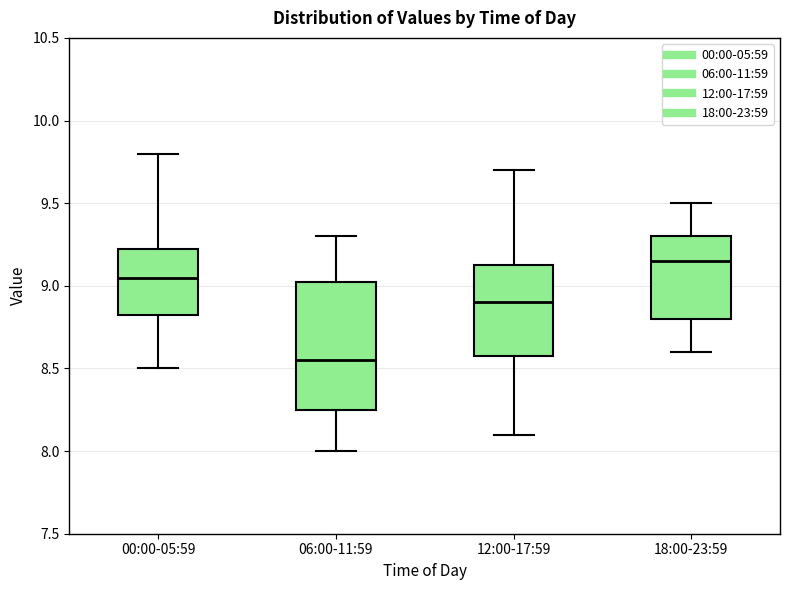

Where is the lower edge of the box for 06:00-11:59 on the y-axis? The values are not printed on the chart, so give them approximately, as read against the axis.

8.25